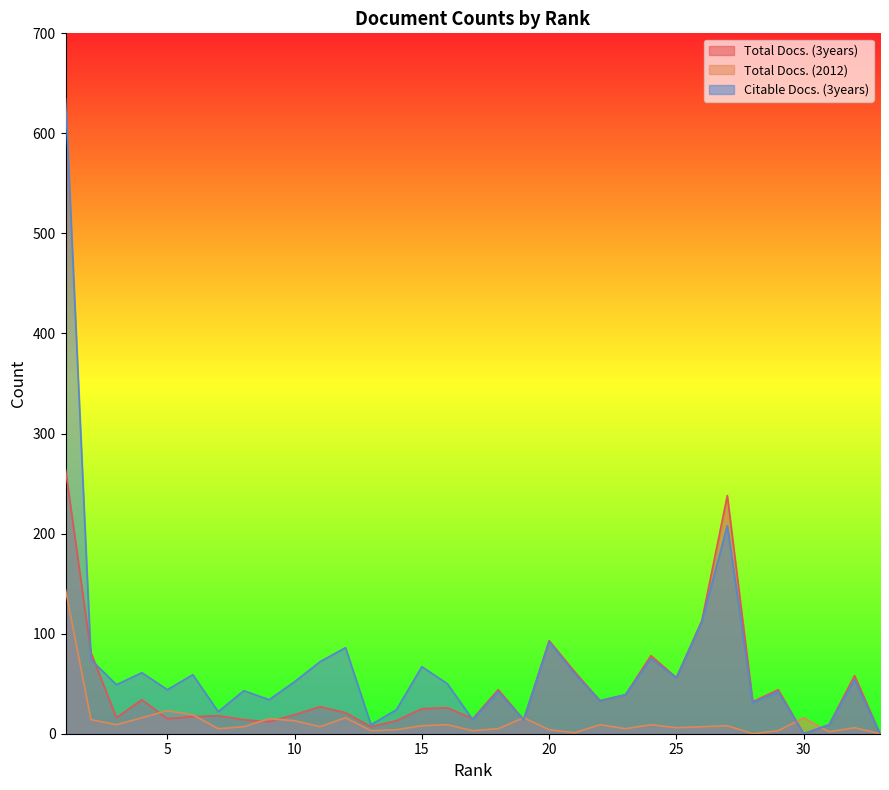

Which series has the widest spread of values?

Citable Docs. (3years)